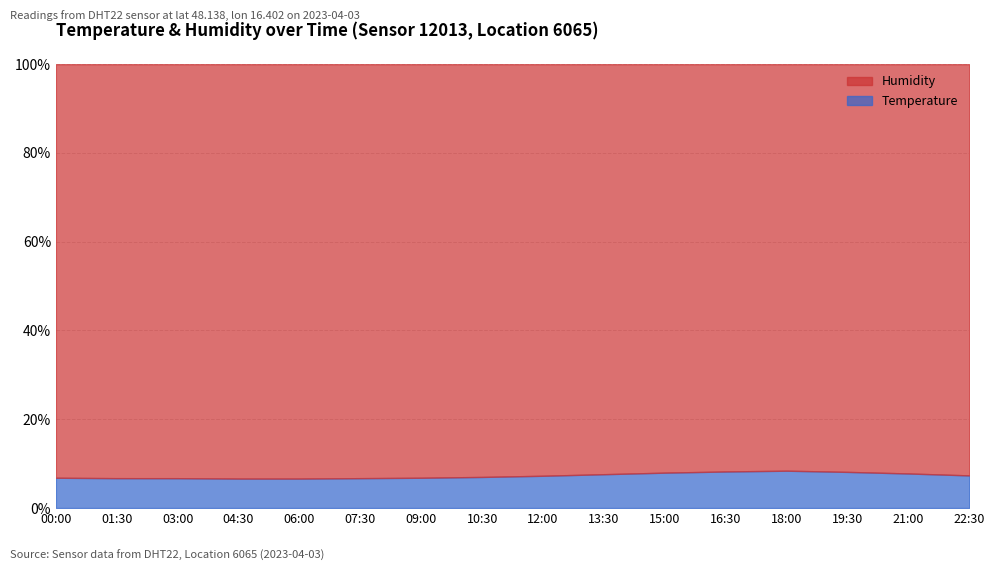

The chart shows a value of 9.1 at 06:00. True or false?

False